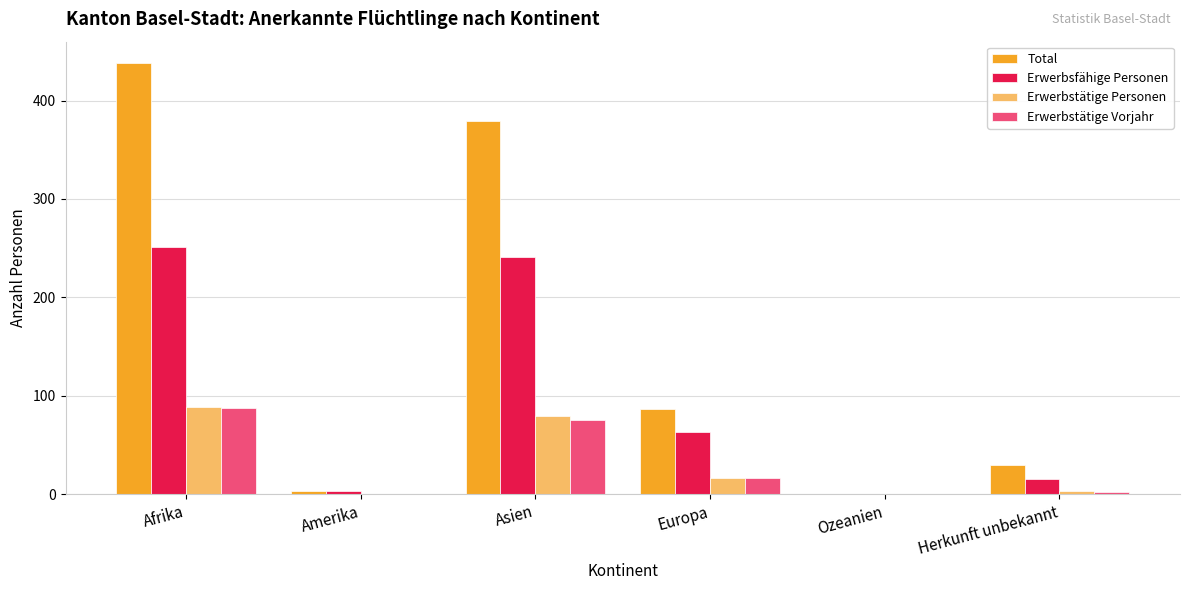

Are the bars horizontal?

No